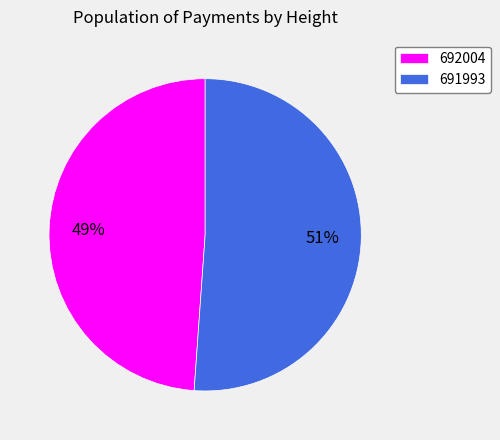

To the nearest percent, what percentage of the pie is 692004?

49%